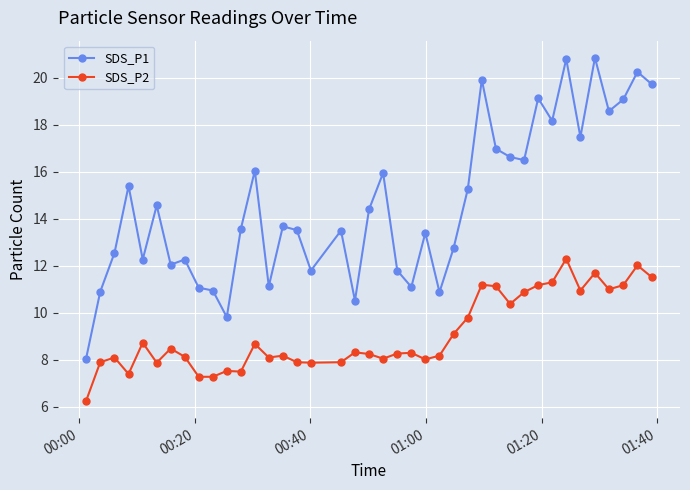

What is the value of the SDS_P1 point at the 26th from the left?

12.8